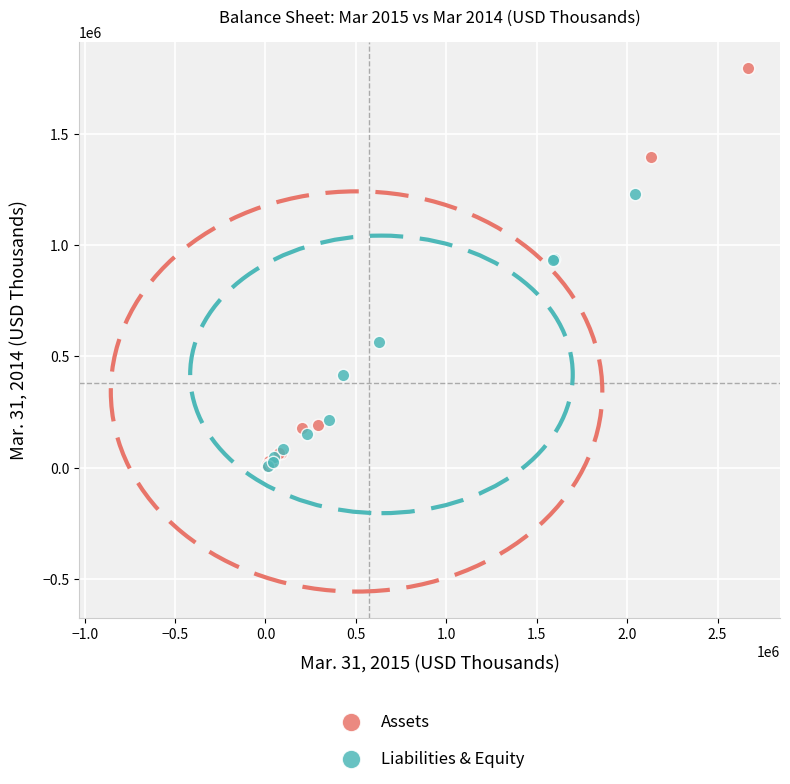

Which series reaches the maximum Y coordinate?

Assets